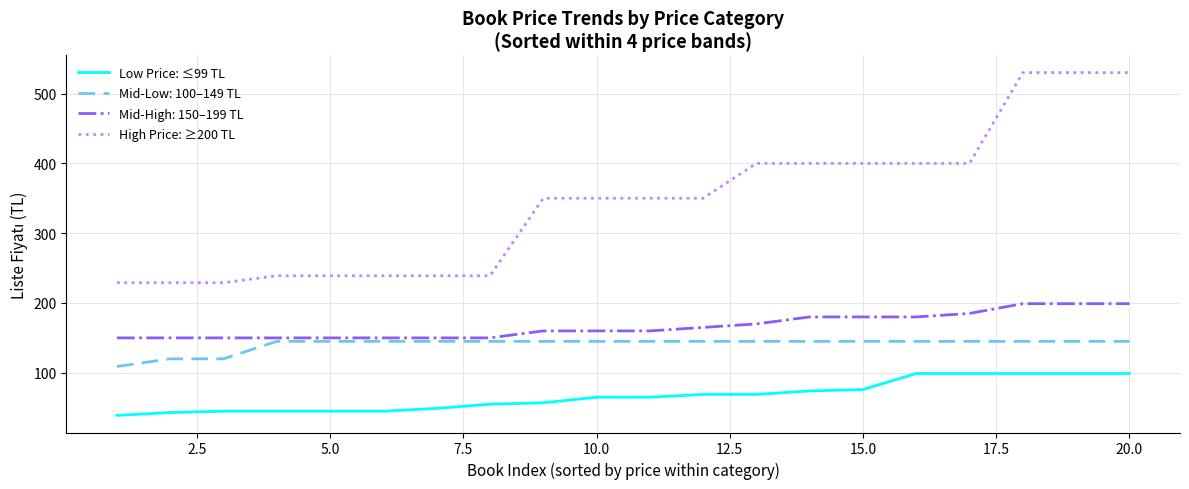

Which series has the widest spread of values?

High Price: ≥200 TL